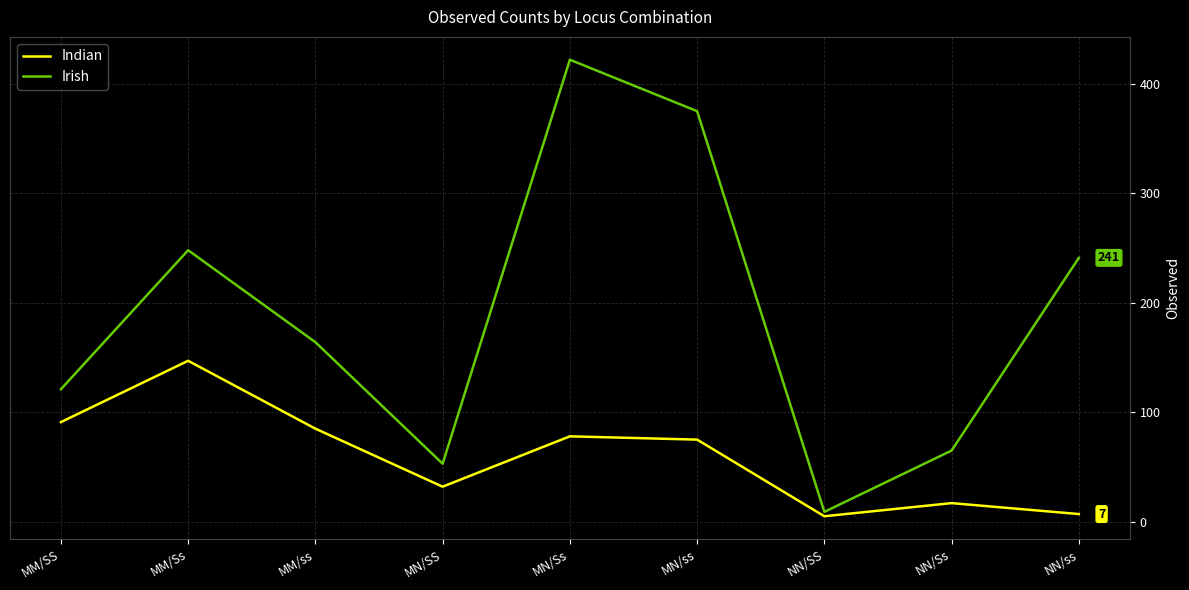

Is it true that Irish equals 422 at MN/Ss?

True